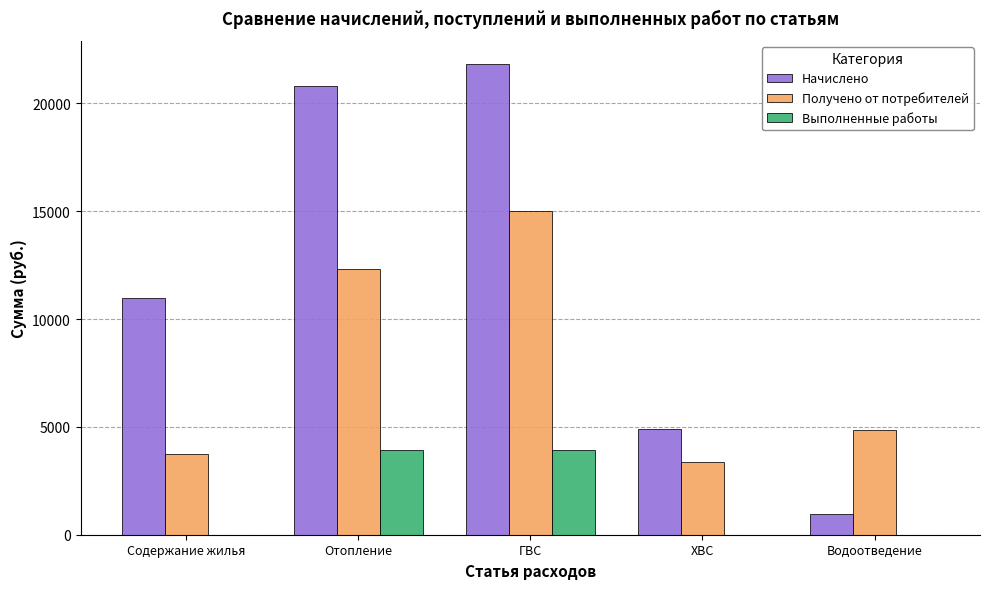

What is the difference between the Получено от потребителей values at Отопление and ГВС?

2674.5